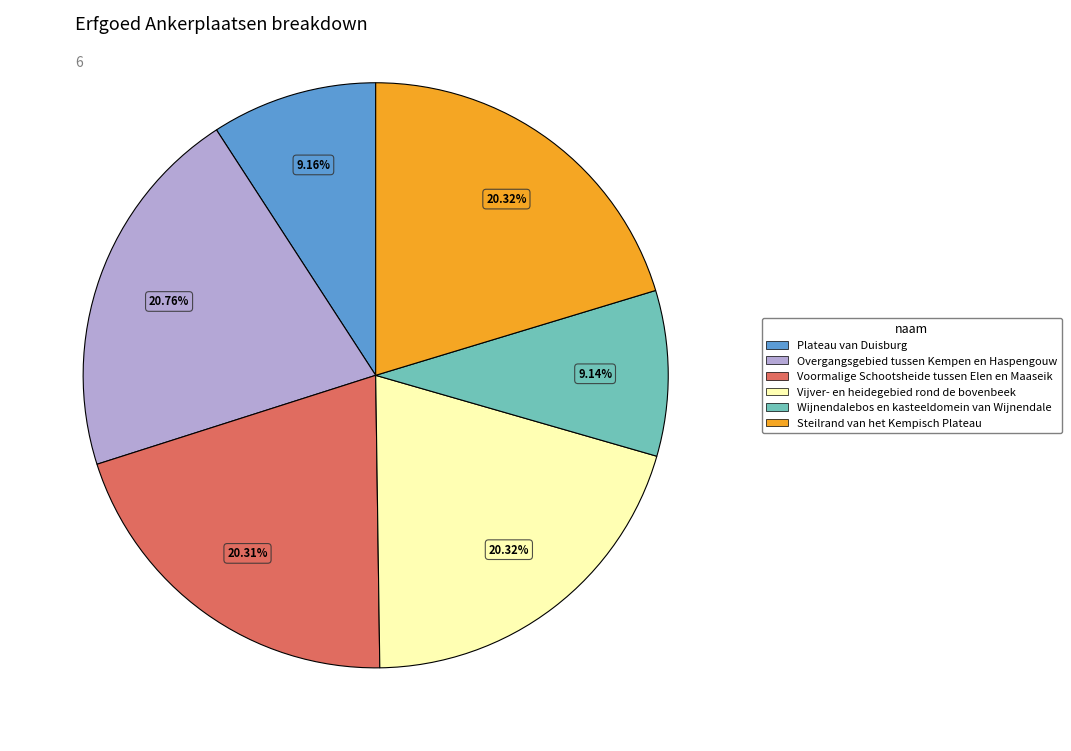

Is there any slice that represents more than half of the pie?

No